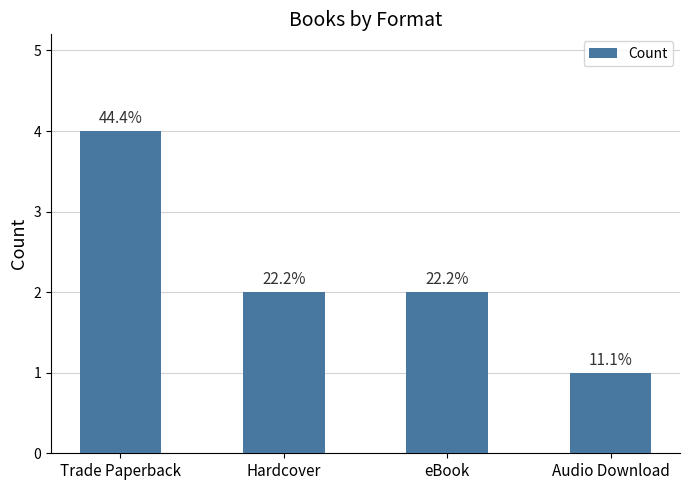

What is the sum of all values?

9